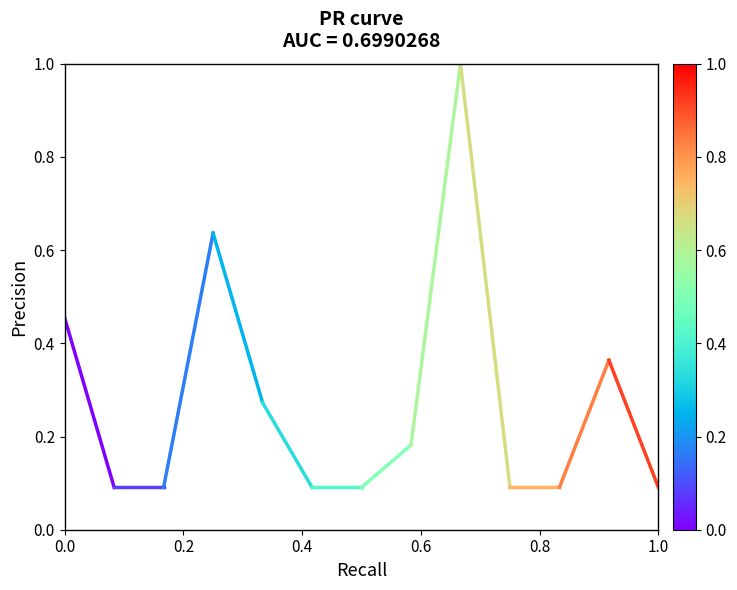

The chart shows a value of 0.1 at 10. True or false?

False